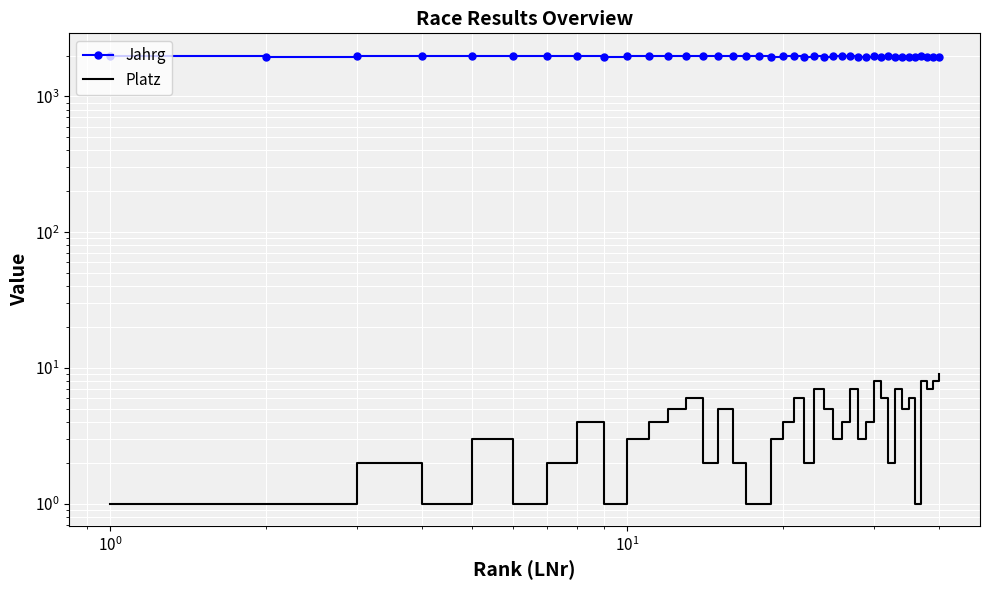

Is it true that Jahrg equals 2978 at 10?

False